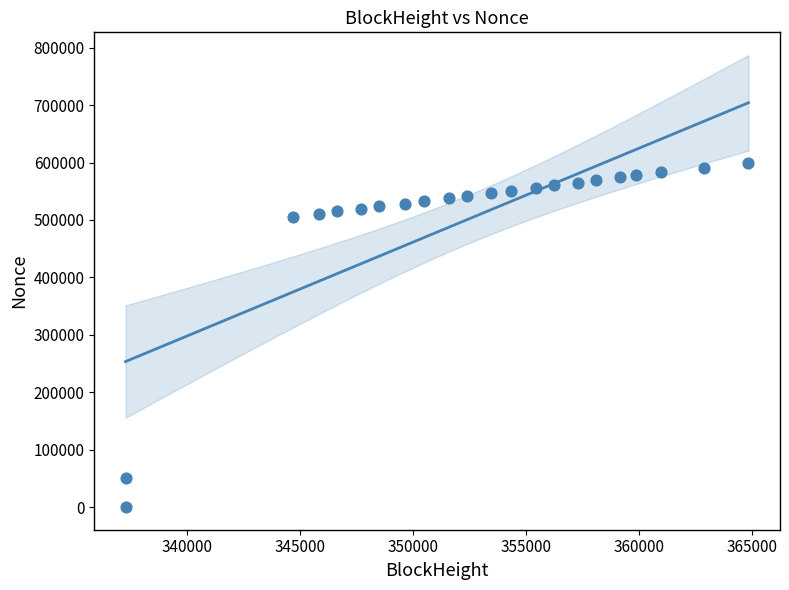

What is the range of Y values (max minus min)?

599850